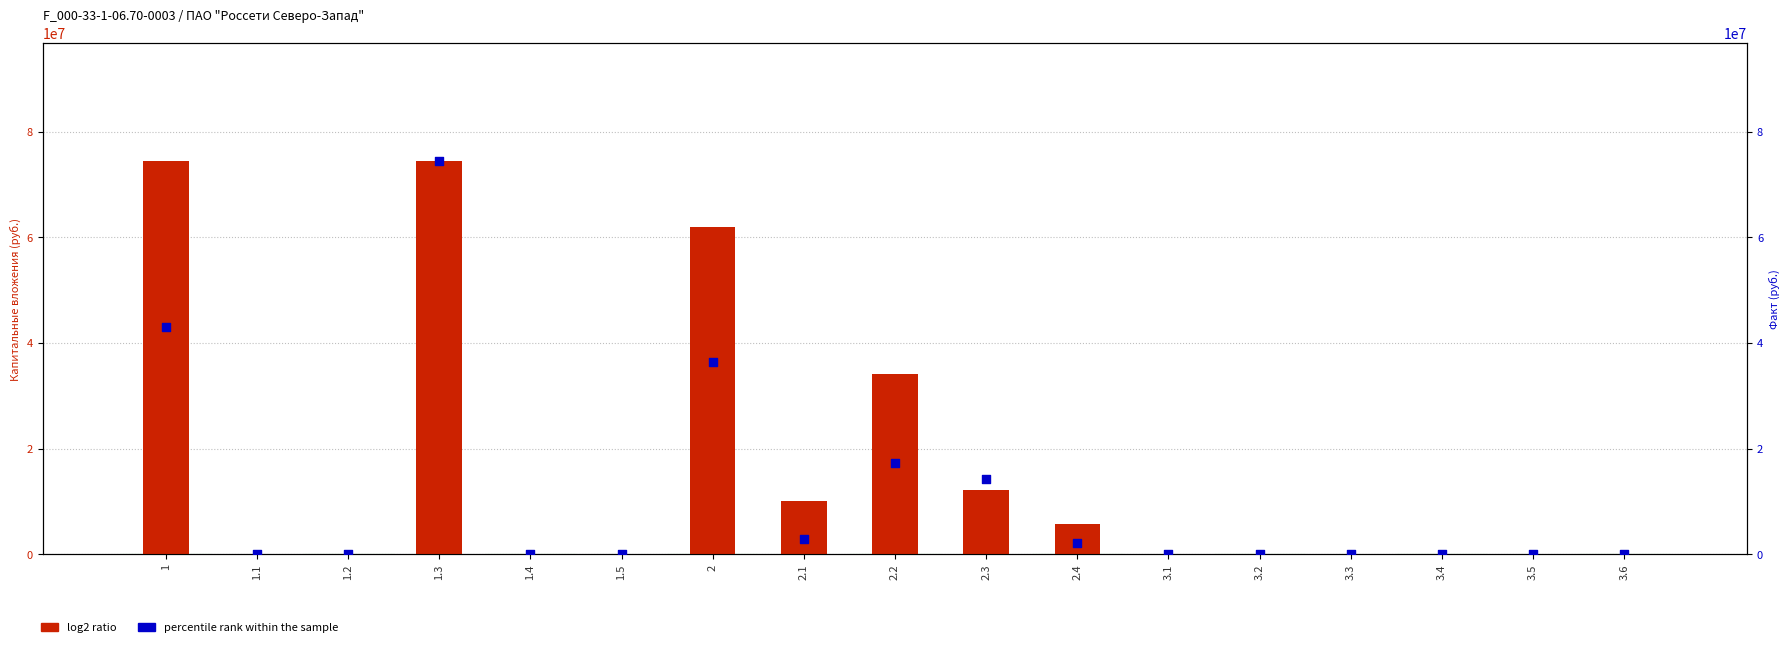

Which series reaches the minimum Y coordinate?

log2 ratio